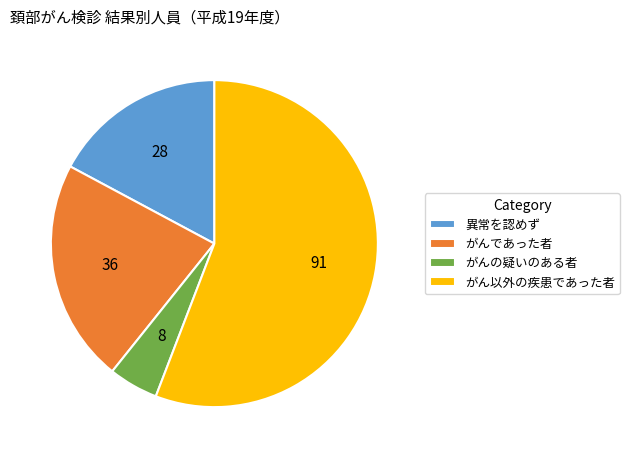

What is the majority slice?

がん以外の疾患であった者